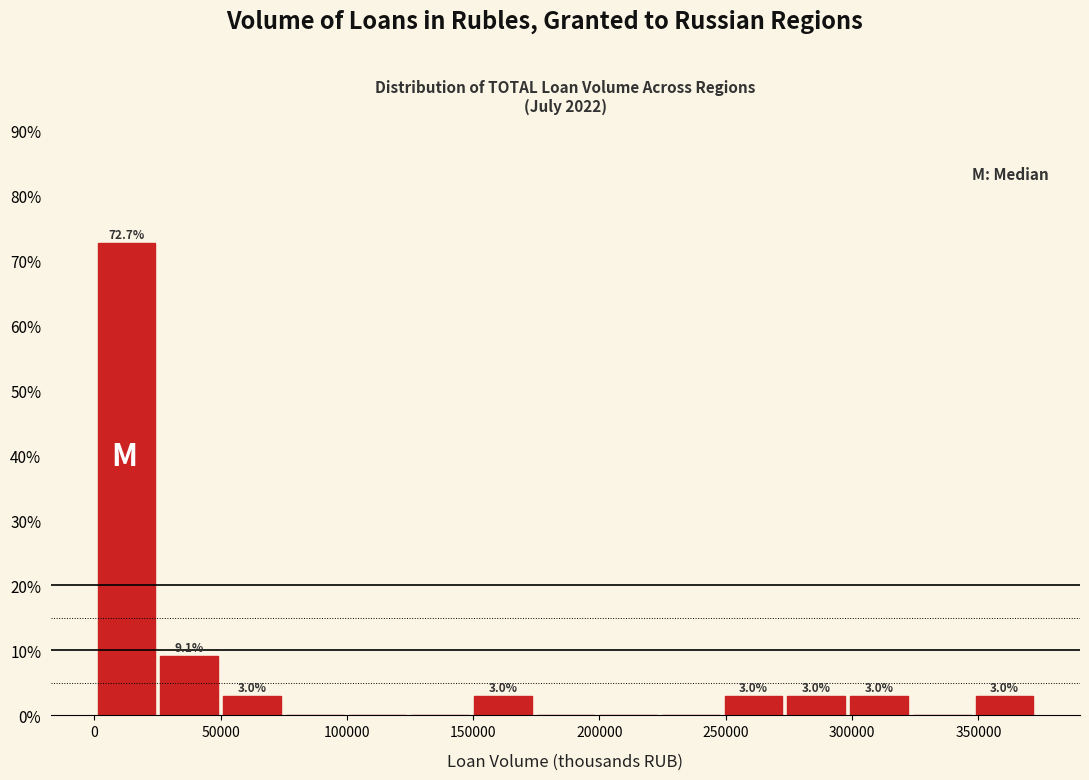

Over which range of the x-axis is the bar tallest?

0 to 25000